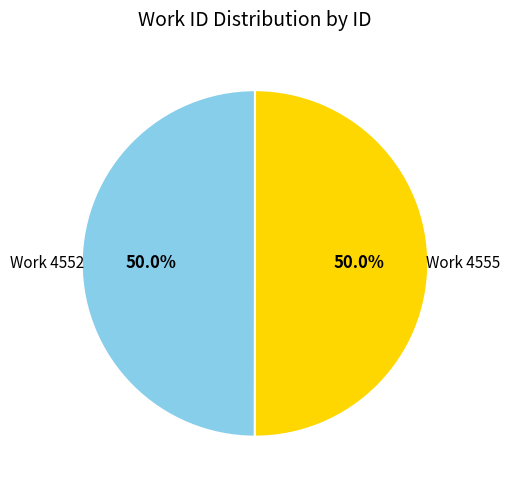

How many segments does this pie chart have?

2